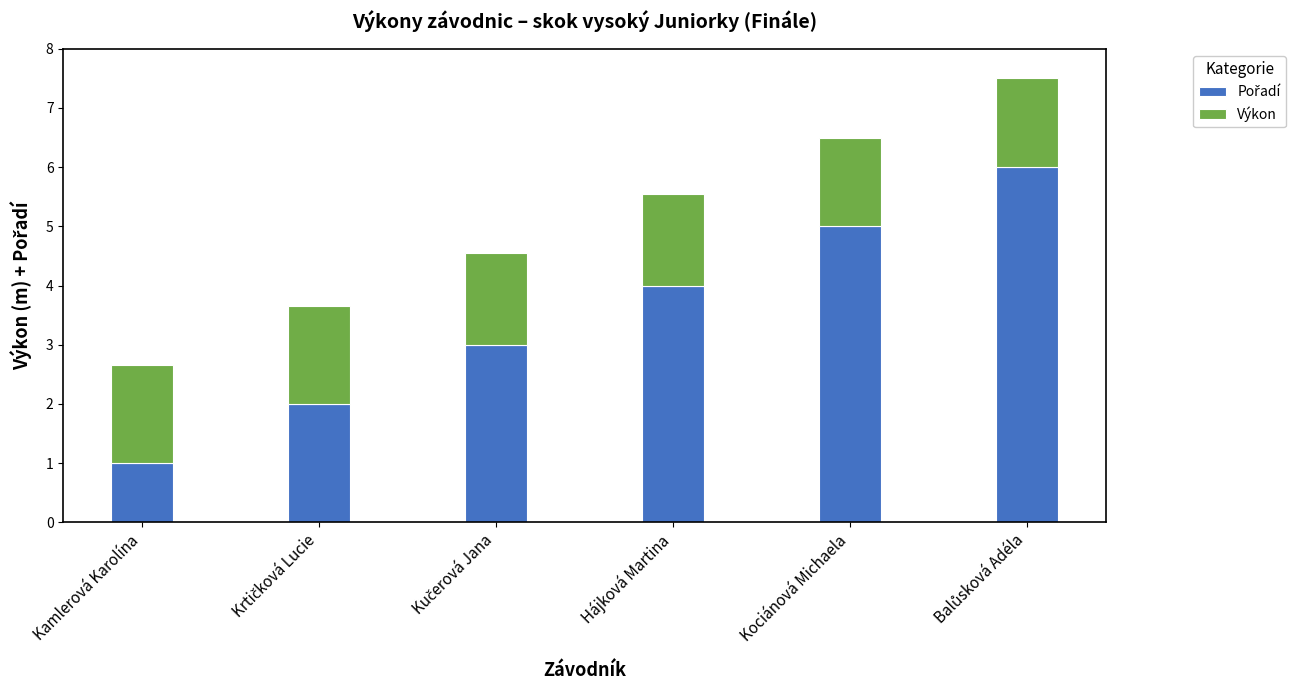

What is the total value across all series at Kociánová Michaela?

6.5